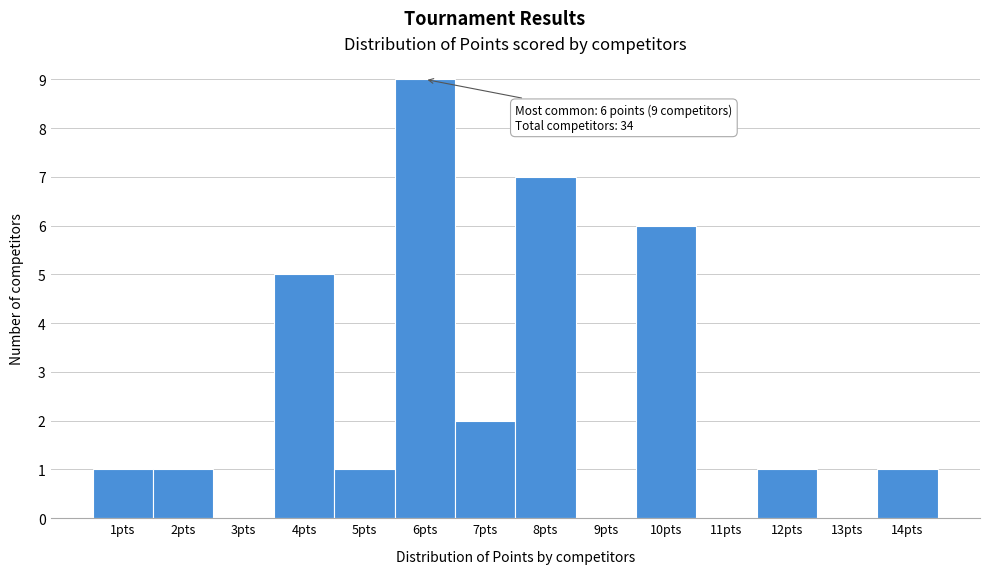

Over which range of the x-axis is the bar tallest?

5.5 to 6.5